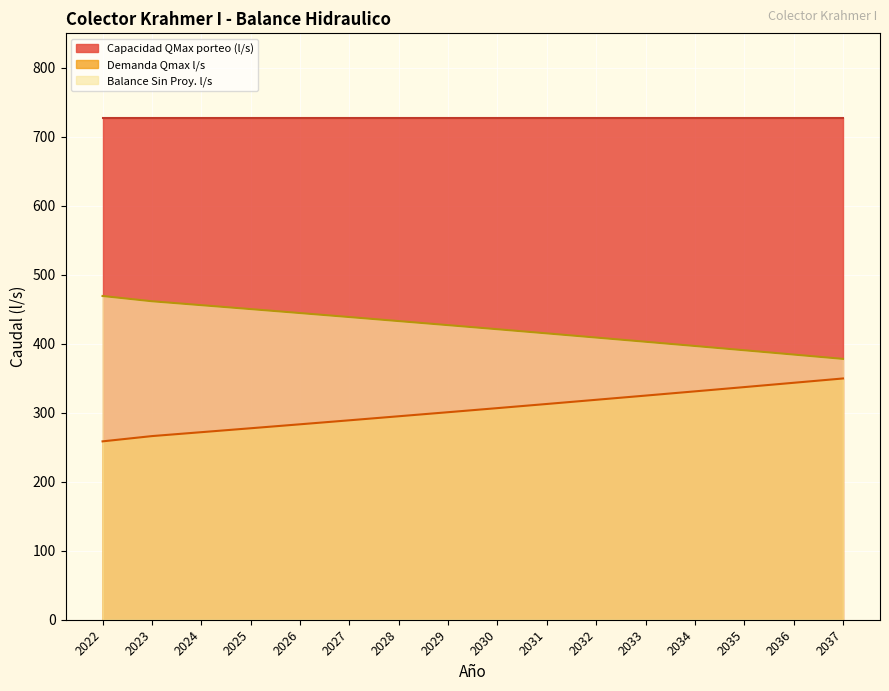

True or false: Demanda Qmax l/s has more than 0 points higher than both neighbors.

False